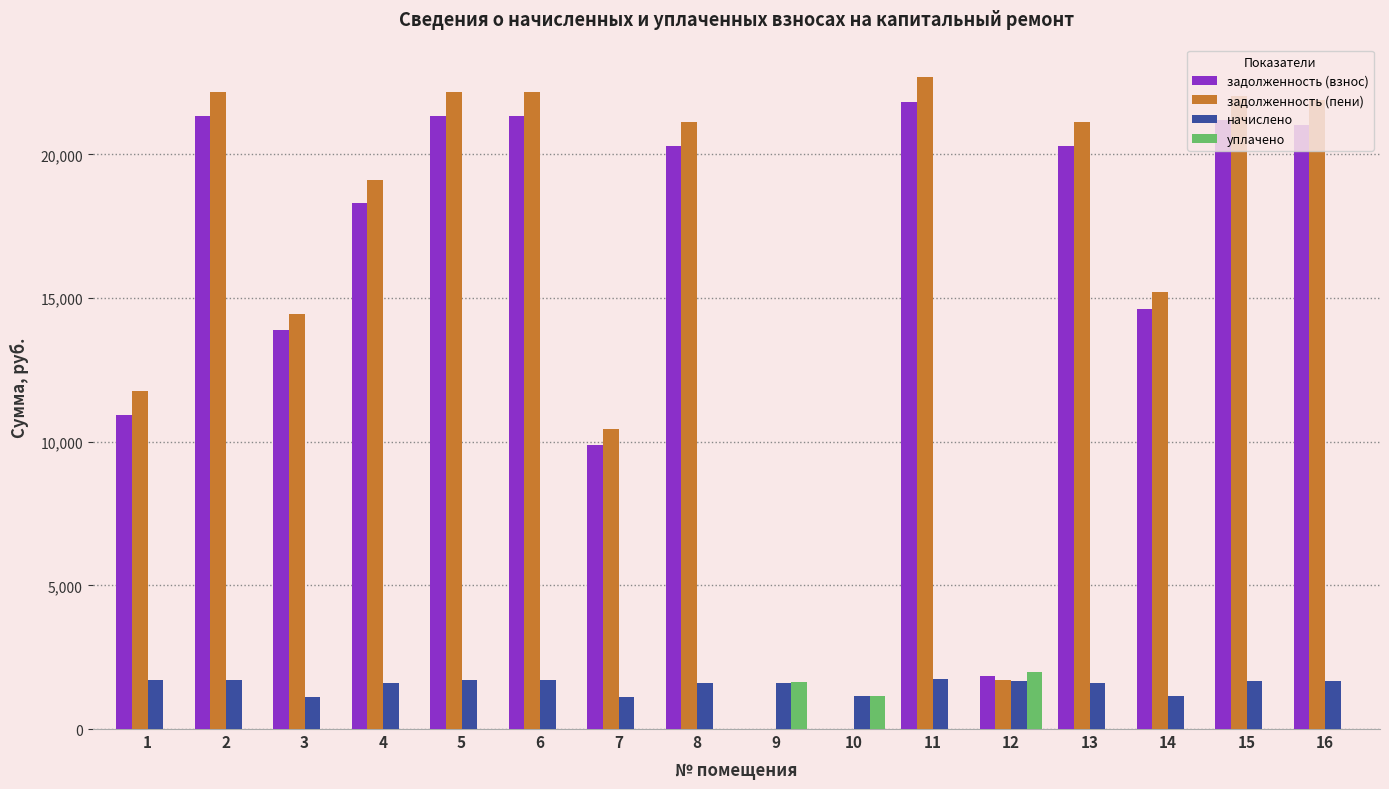

Are the bars horizontal?

No